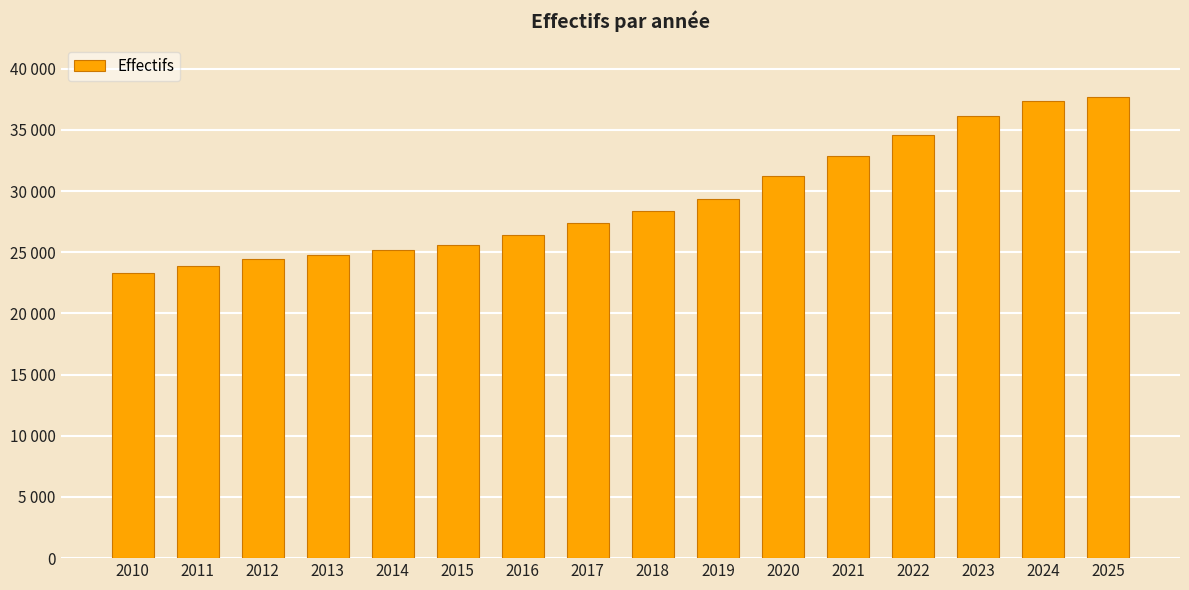

Between 2015 and 2011, which is larger?

2015